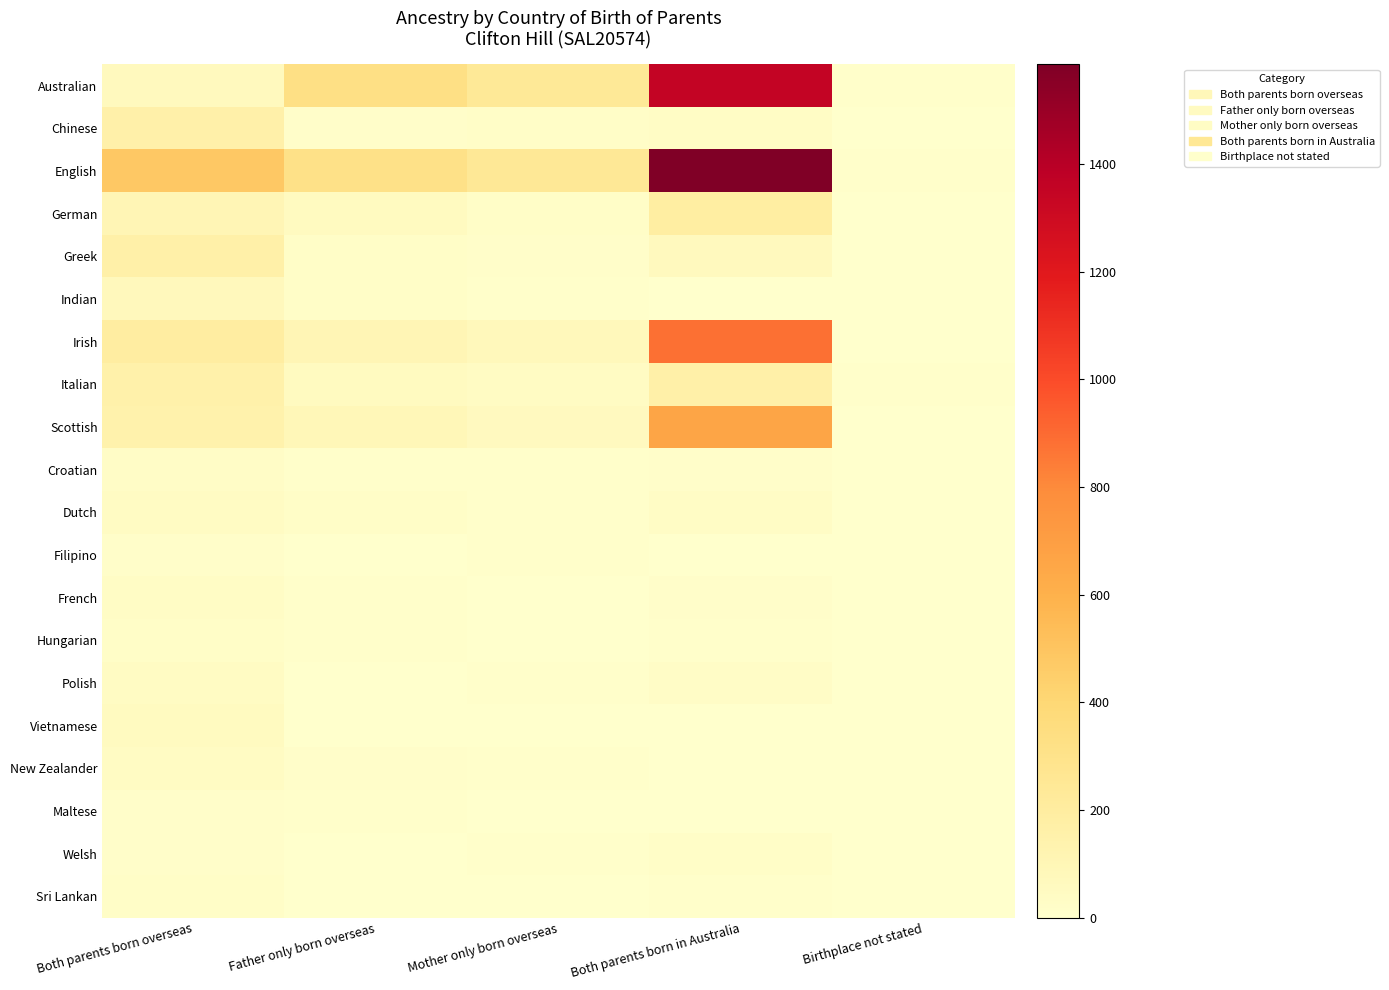

At Both parents born in Australia, list the series in order from largest to smallest.

English, Australian, Irish, Scottish, German, Italian, Greek, Dutch, Chinese, Polish, Welsh, French, Croatian, Sri Lankan, Hungarian, Indian, New Zealander, Vietnamese, Maltese, Filipino